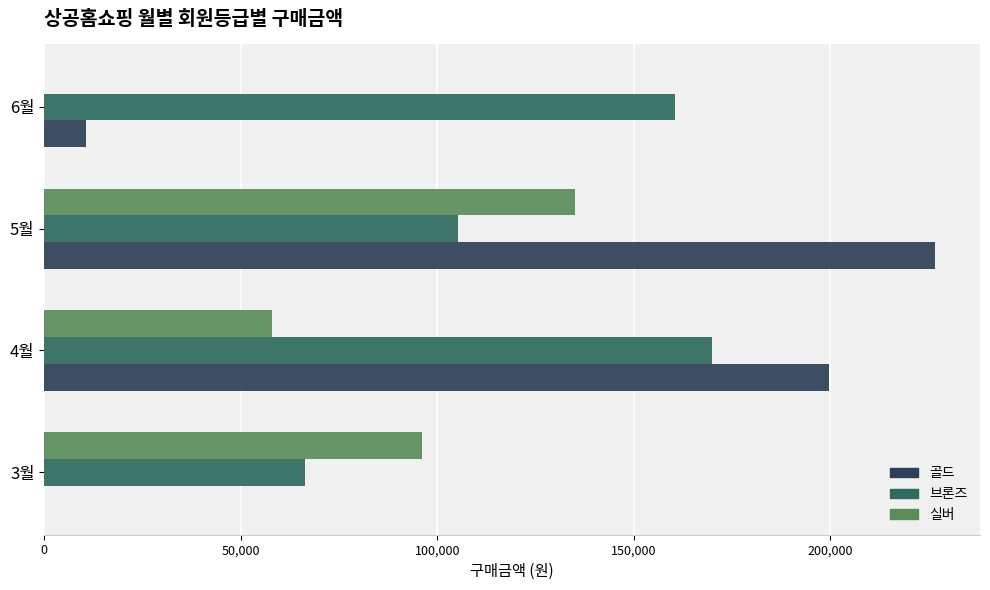

How many series are shown in this chart?

3